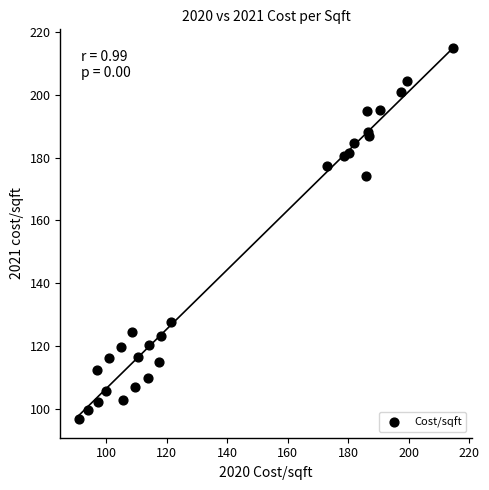

What Y value in the scatter plot is closest to 155?

174.3